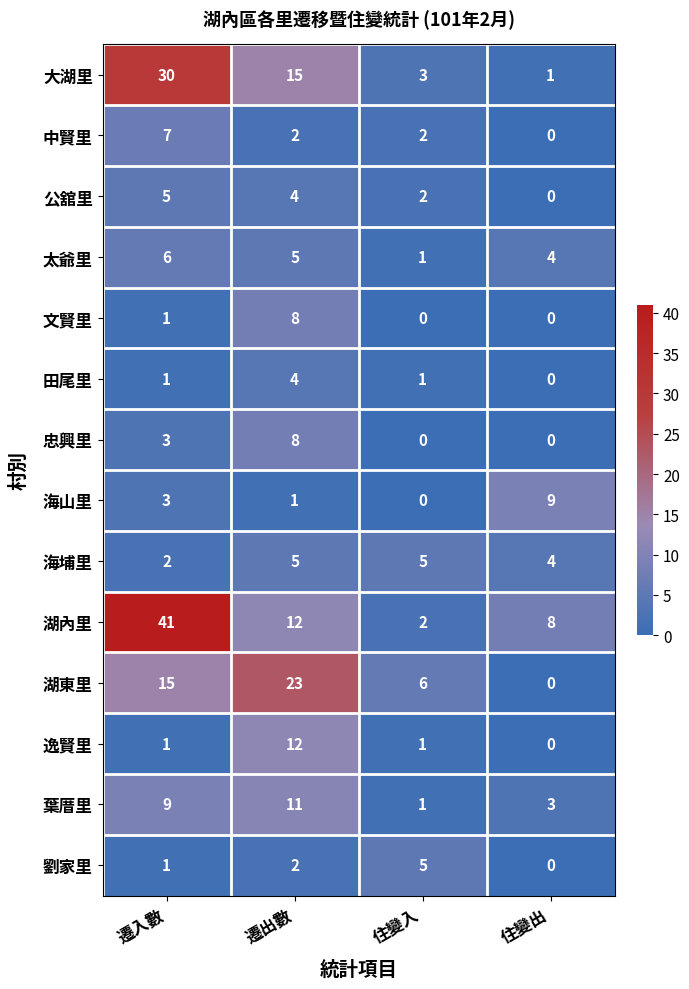

At which category is the sum across all series the highest?

遷入數